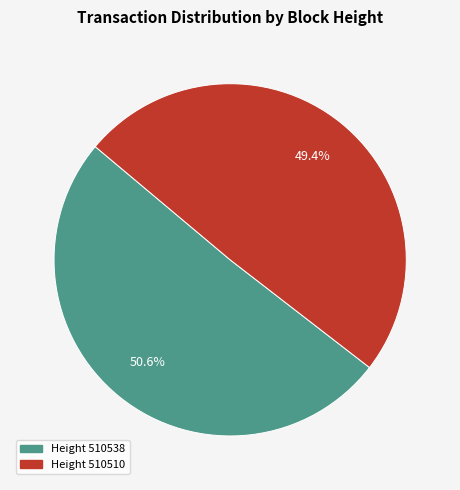

Is there any slice that represents more than half of the pie?

Yes